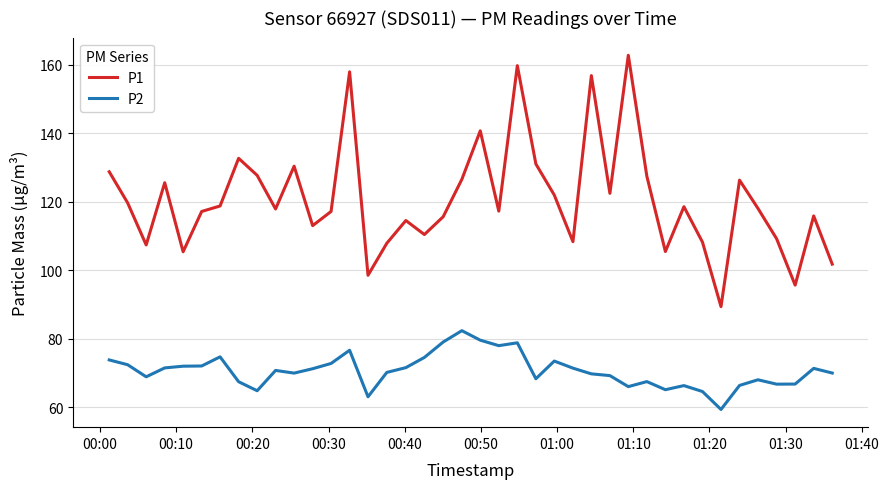

Rank the series by their average value, from highest to lowest.

P1, P2